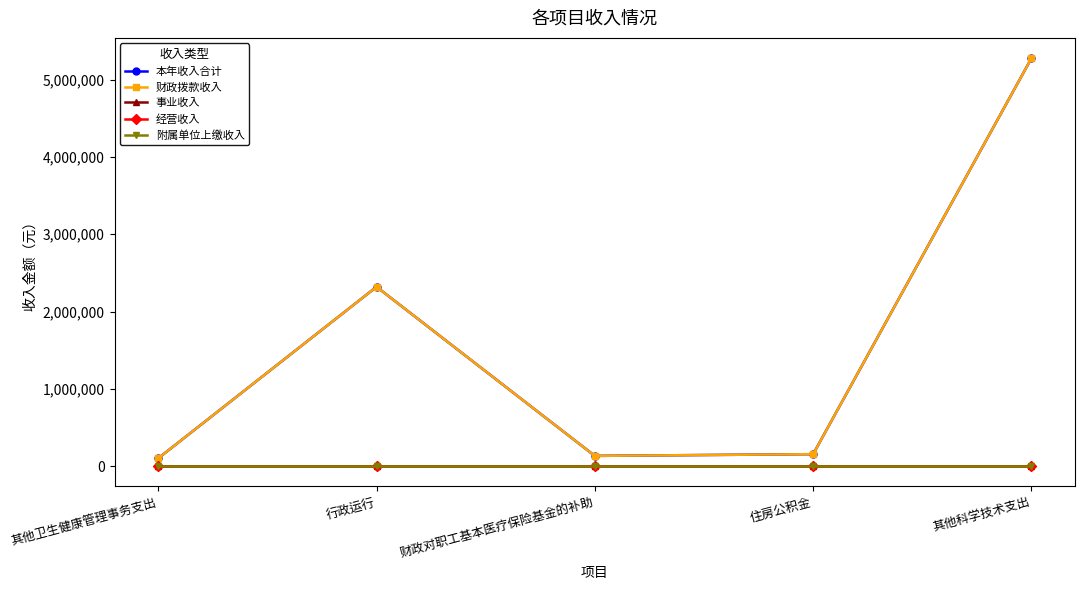

Between 住房公积金 and 其他科学技术支出, which series saw the biggest shift?

本年收入合计